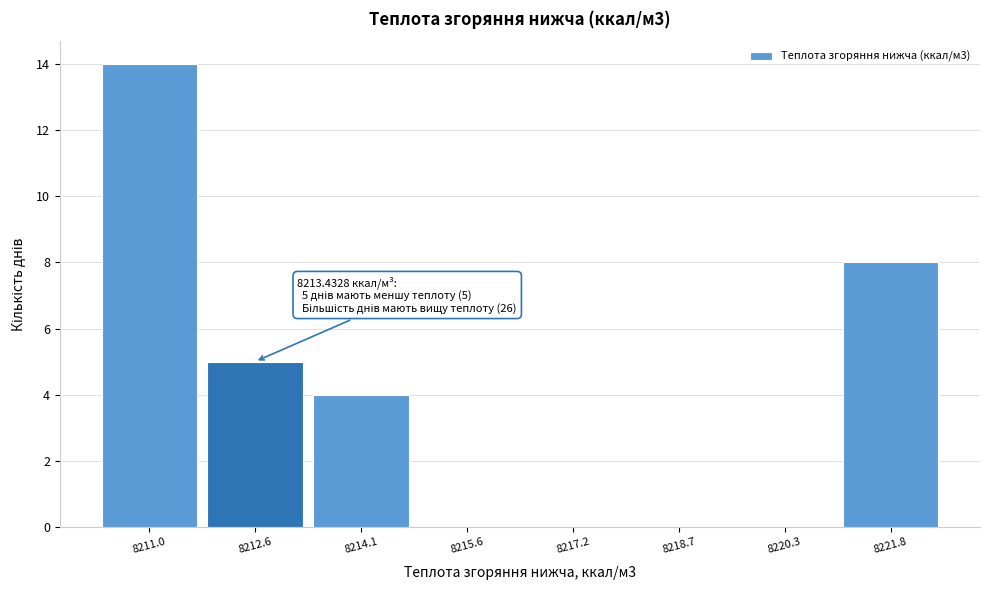

Reading left to right, what are all the values shown in this chart?

8211.0=14	8212.6=5	8214.1=4	8215.6=0	8217.2=0	8218.7=0	8220.3=0	8221.8=8